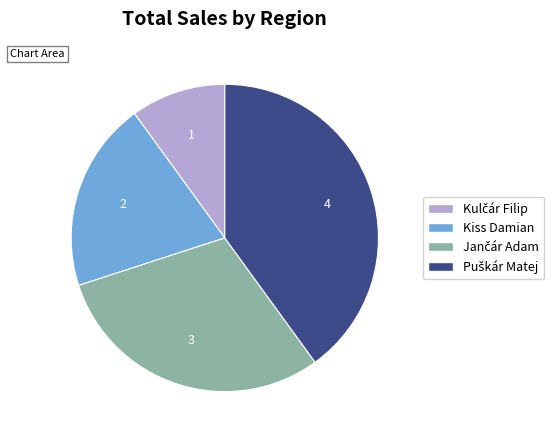

The Kiss Damian slice represents 8% of the pie. True or false?

False